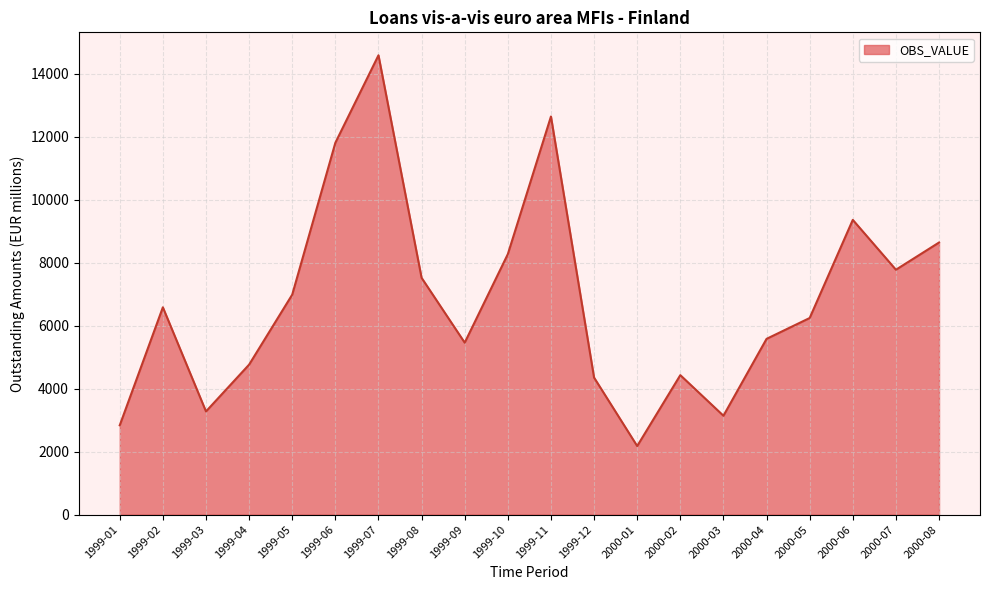

What is the greatest value displayed?

14582